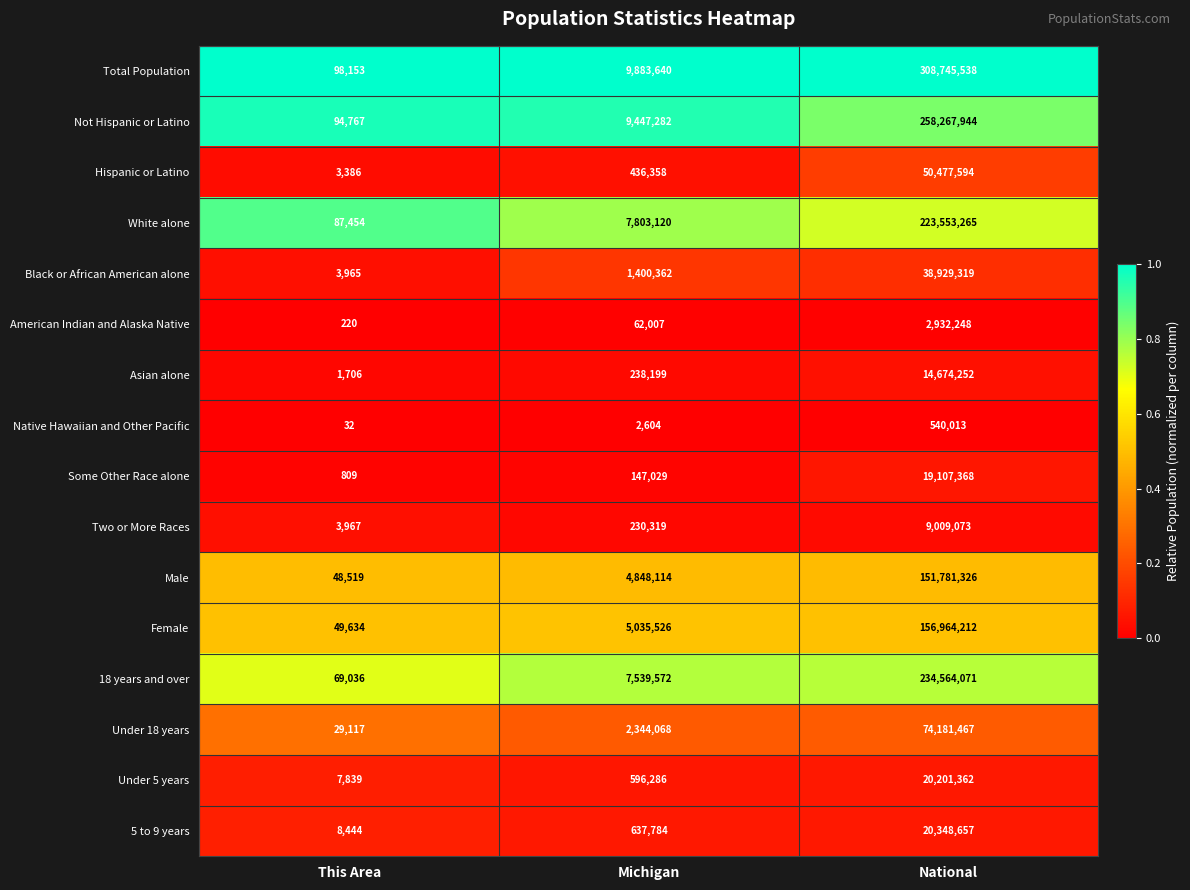

At which category does the chart reach its peak across all series?

National